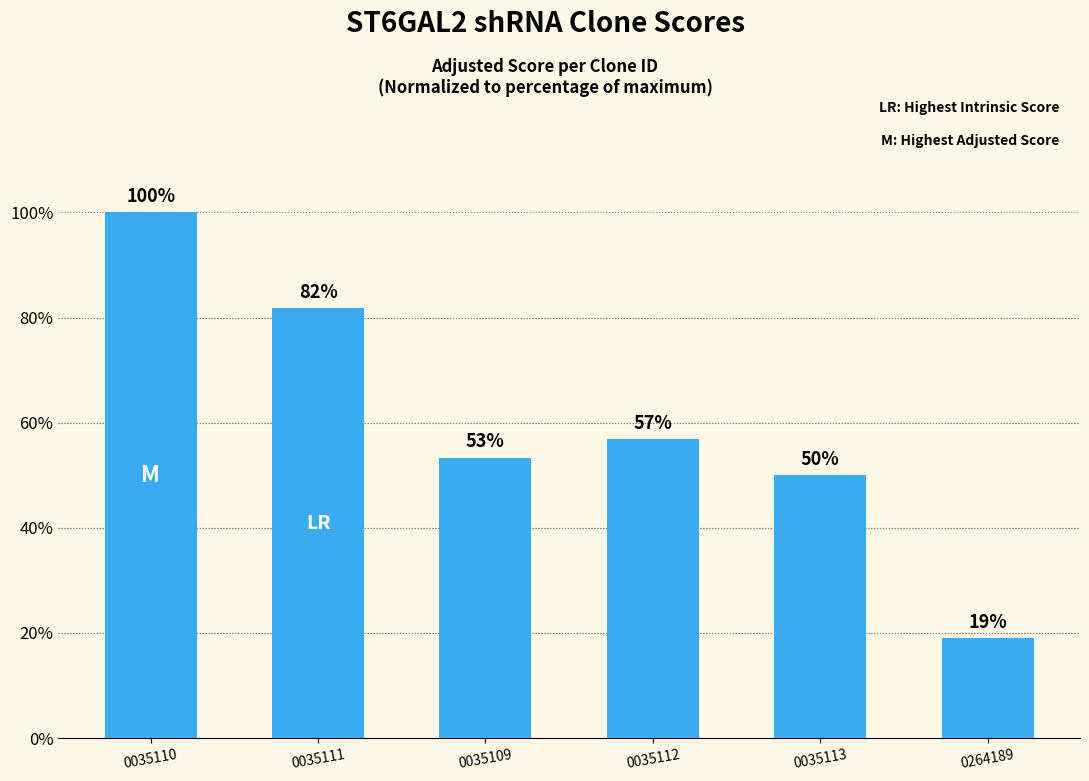

What is the label of the 5th bar from the right?

0035111